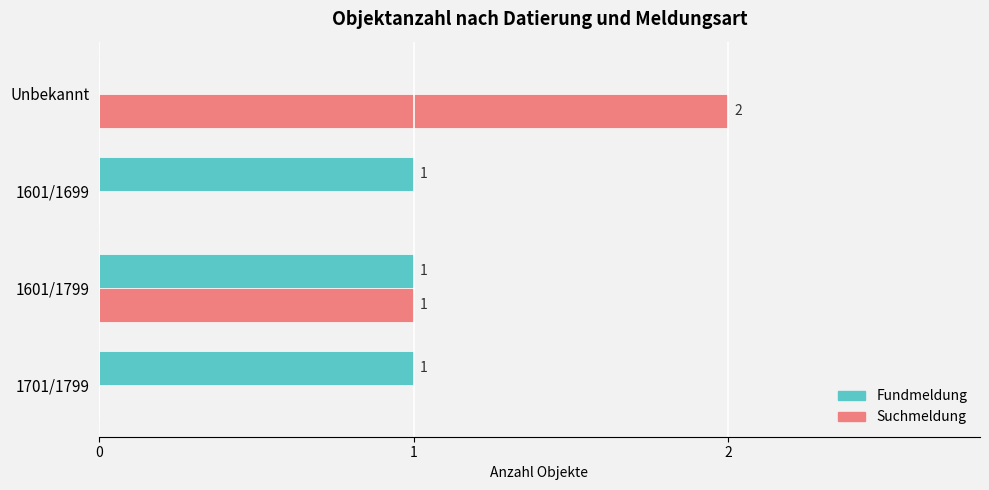

Is the value of Suchmeldung at 1701/1799 greater than the value of Fundmeldung at 1601/1799?

No